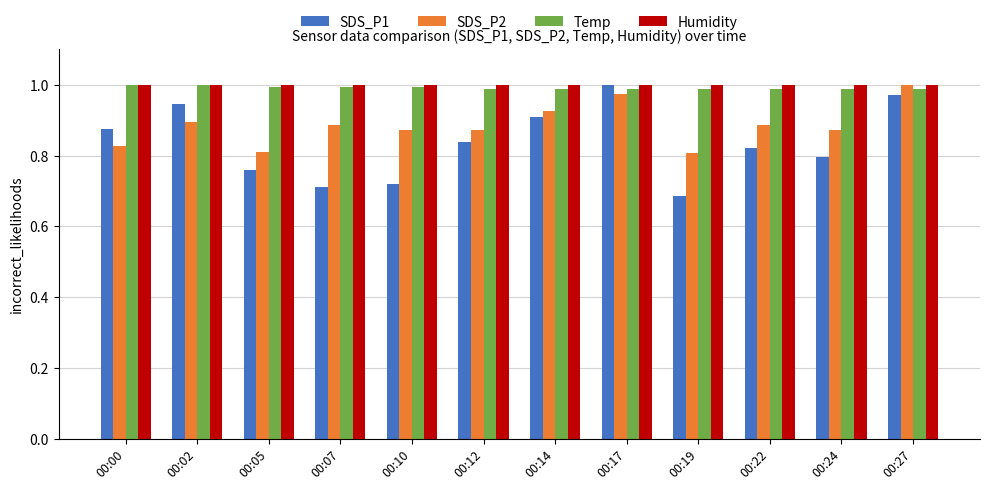

What are all the series names shown in the legend?

SDS_P1, SDS_P2, Temp, Humidity